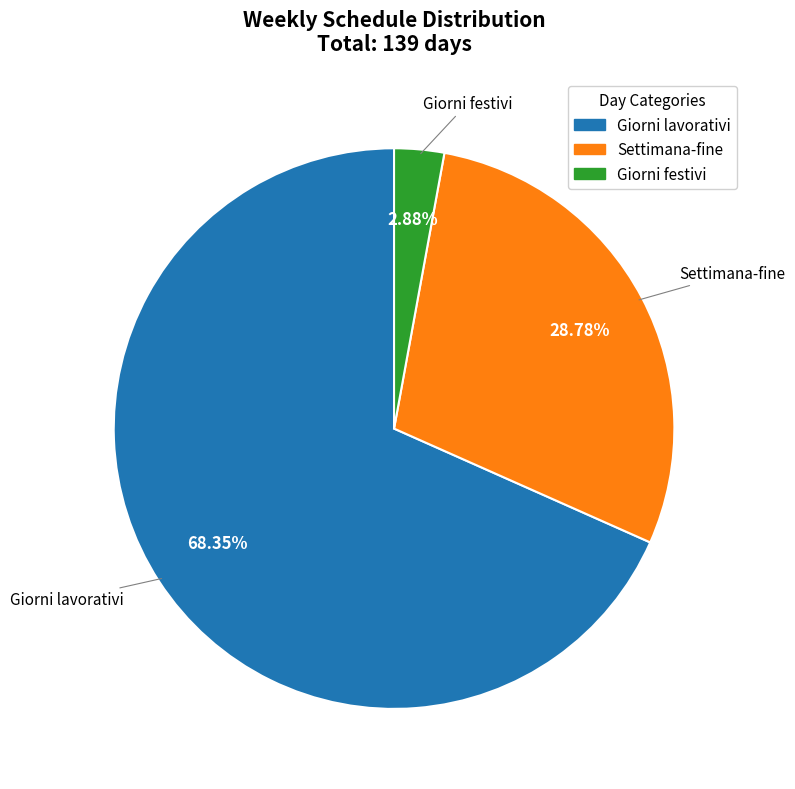

Is there a majority slice in this chart?

Yes